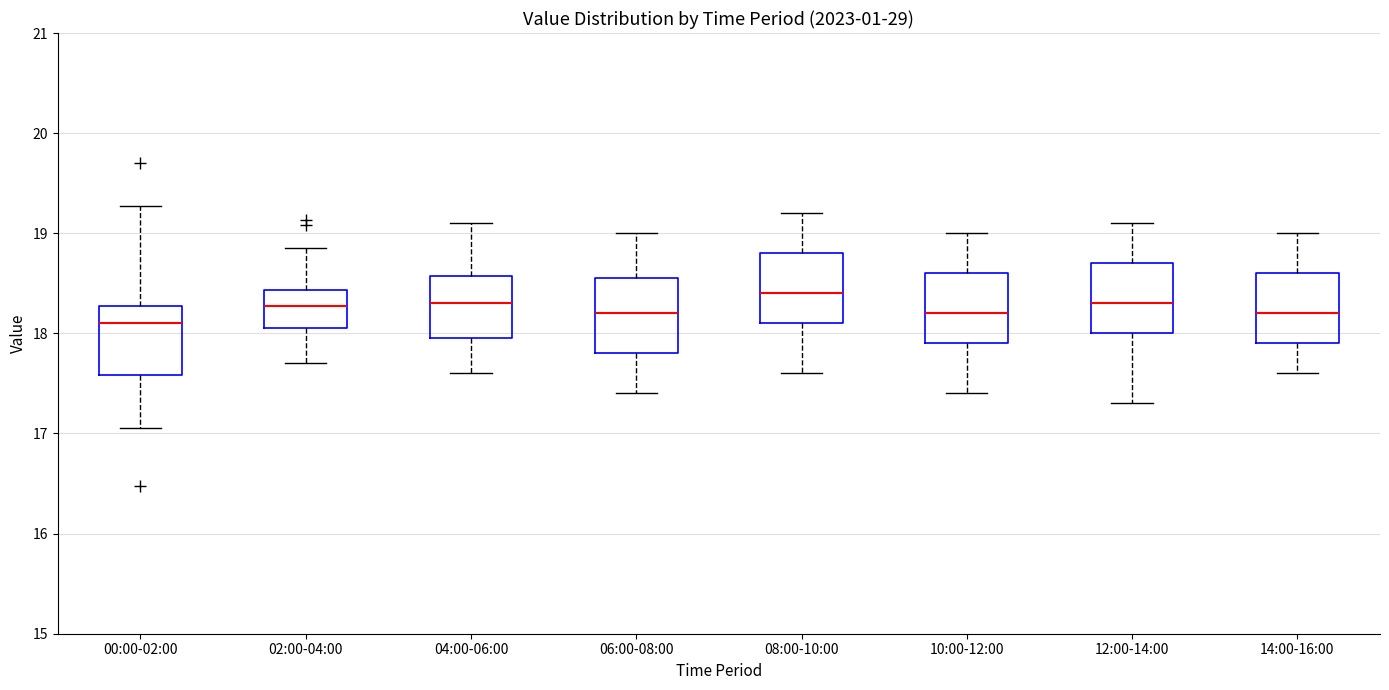

Where does the median line of the box for 12:00-14:00 sit on the y-axis? The values are not printed on the chart, so give them approximately, as read against the axis.

18.3